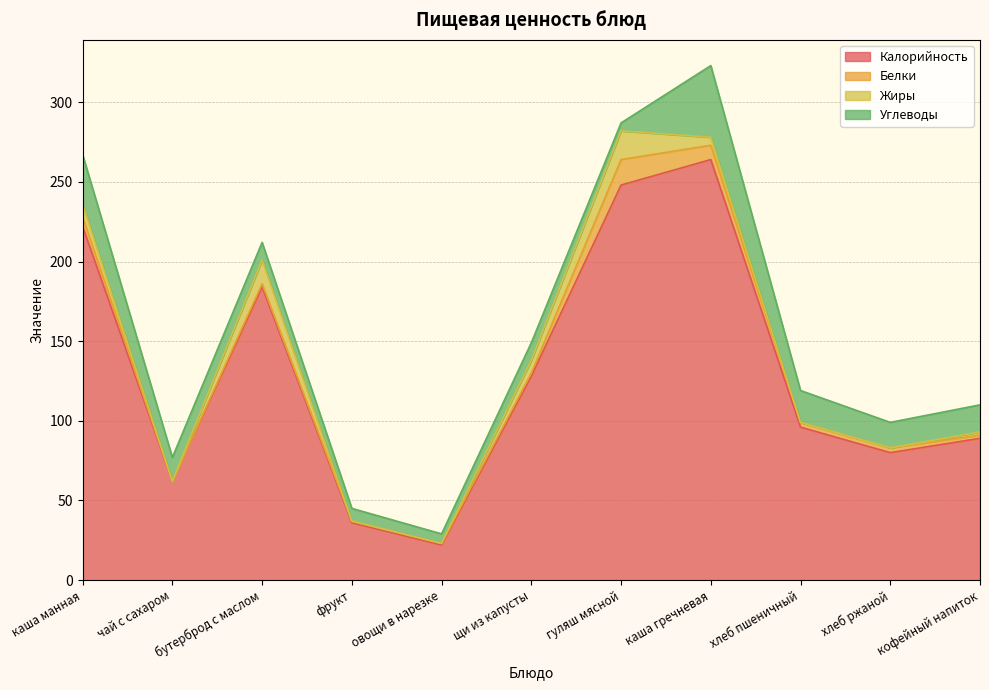

At which label does Жиры first exceed 2?

каша манная